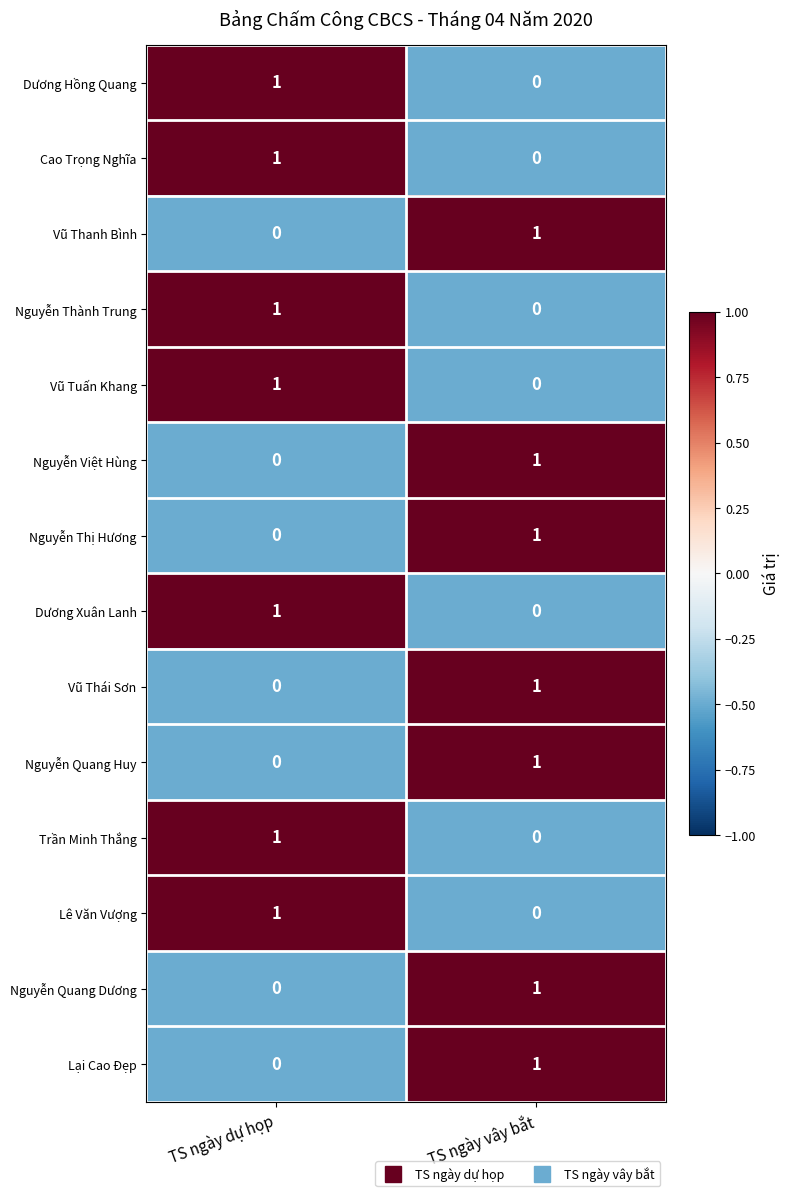

Count the number of categories in the chart.

2